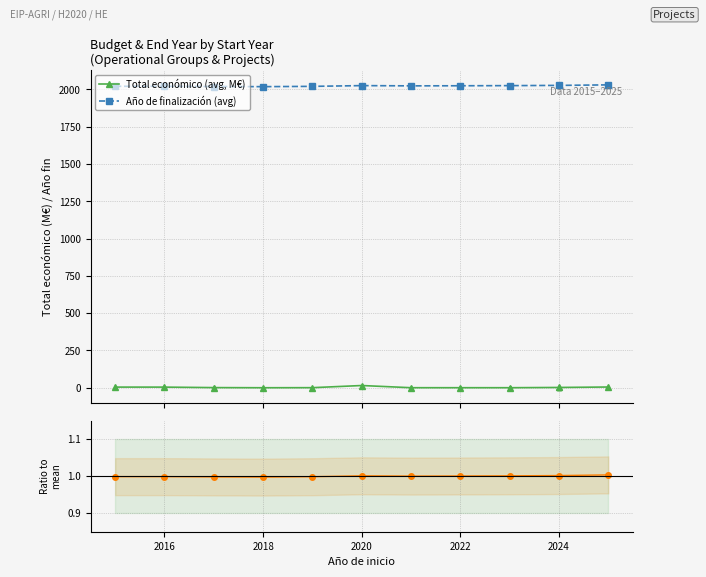

True or false: Total económico (avg, M€) and Año de finalización (avg) cross at least once.

False